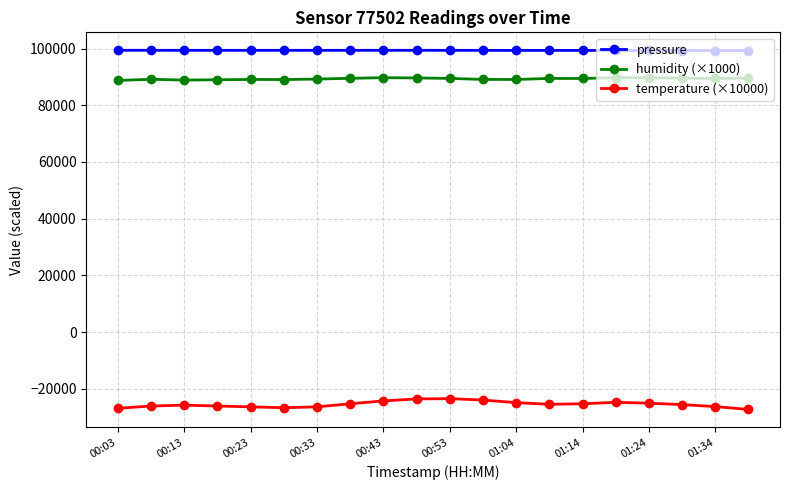

True or false: temperature (×10000) and humidity (×1000) cross at least once.

False